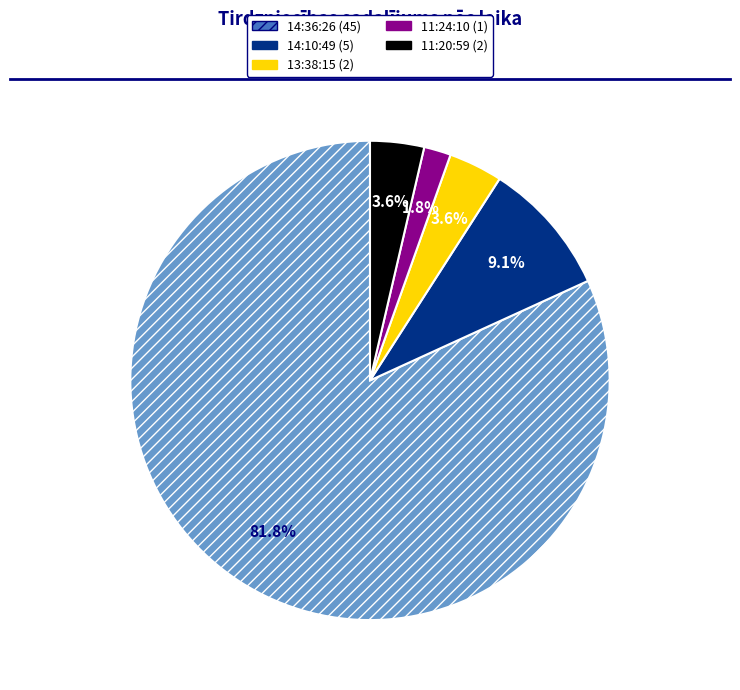

True or false: 14:10:49 accounts for 2% of the total.

False